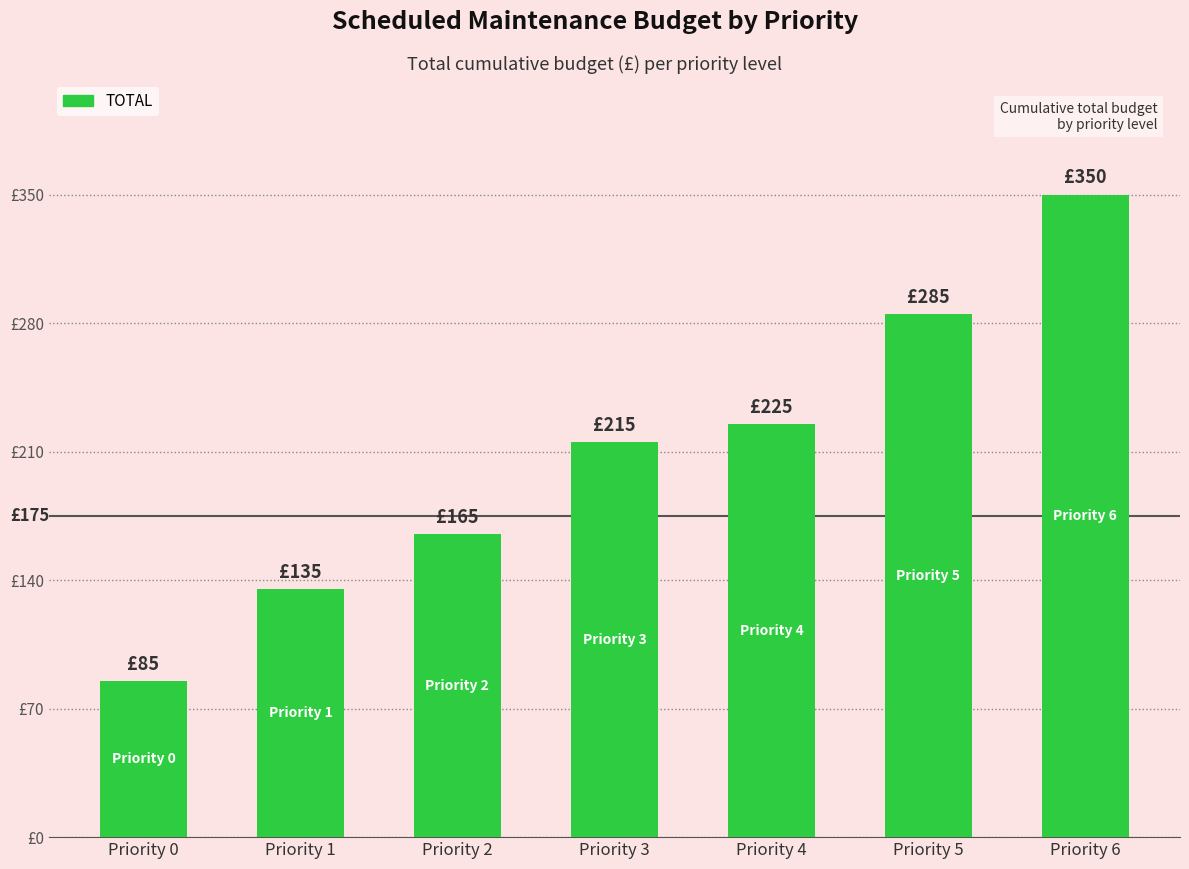

Are the bars horizontal?

No